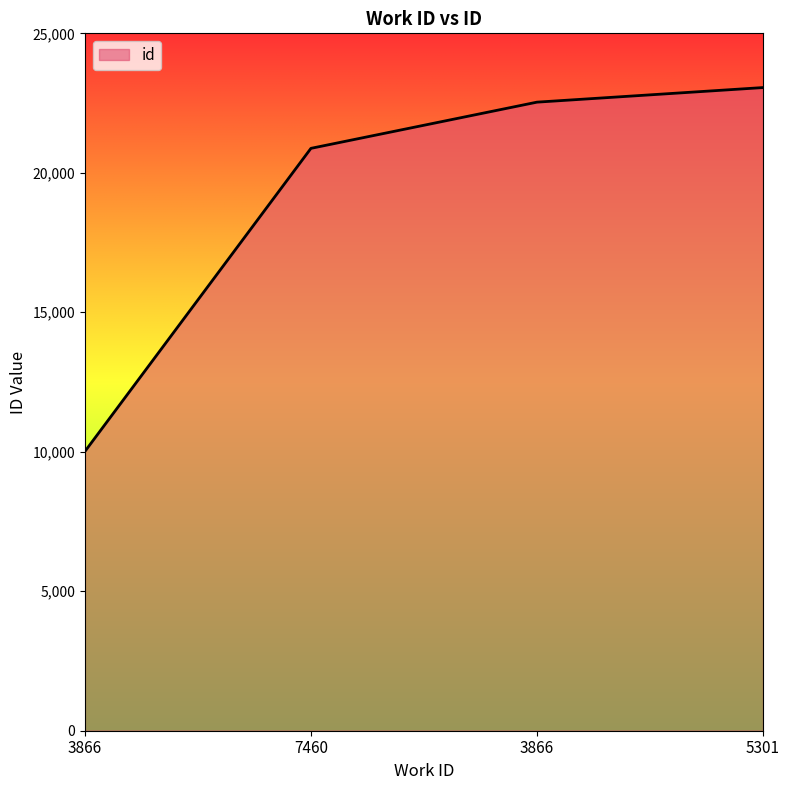

How many series are shown in this chart?

1